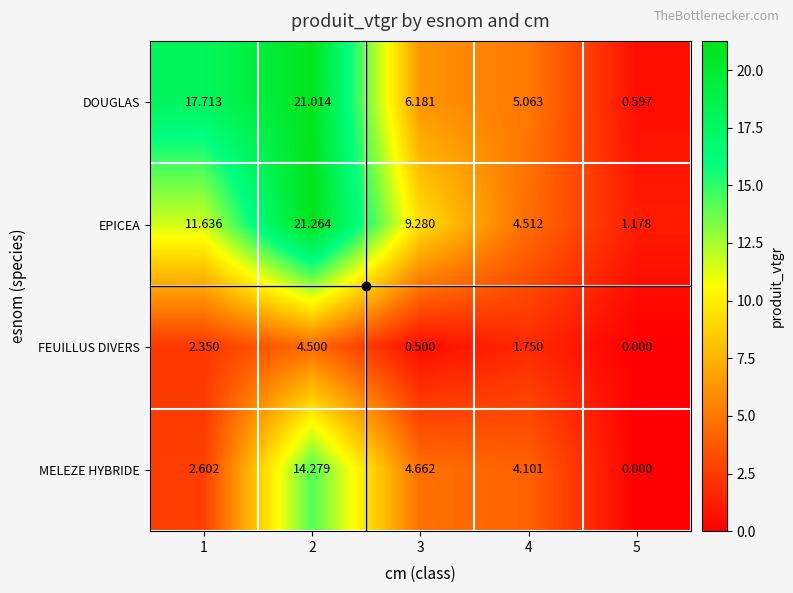

How many values in MELEZE HYBRIDE are above zero?

4